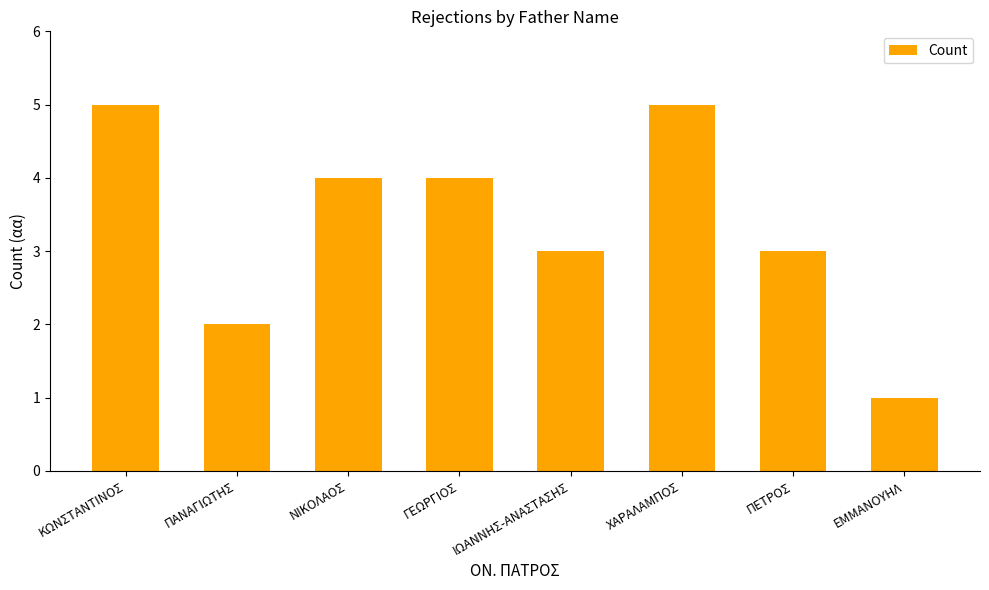

Reading left to right, transcribe all the data shown in this chart.

5	2	4	4	3	5	3	1